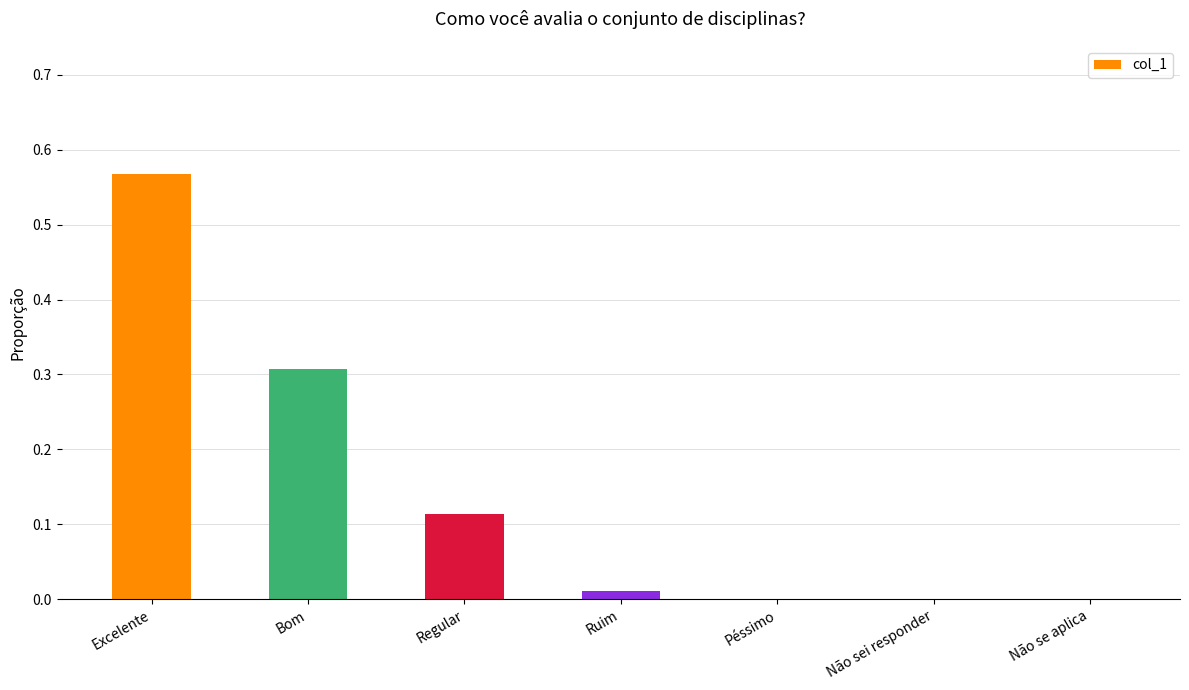

What is the sum of all values?

1.0